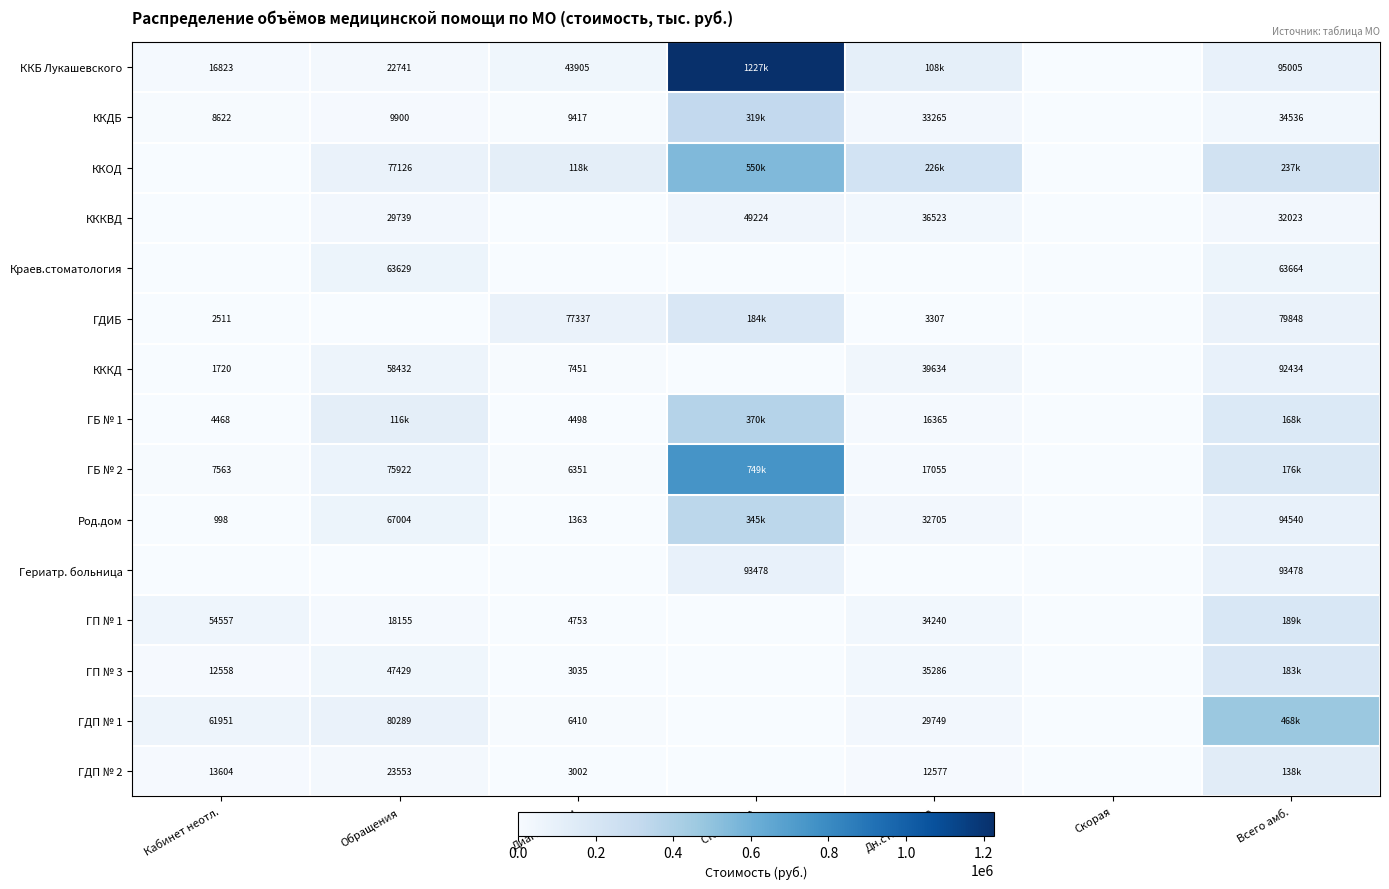

How many values in Гериатр. больница are above zero?

2